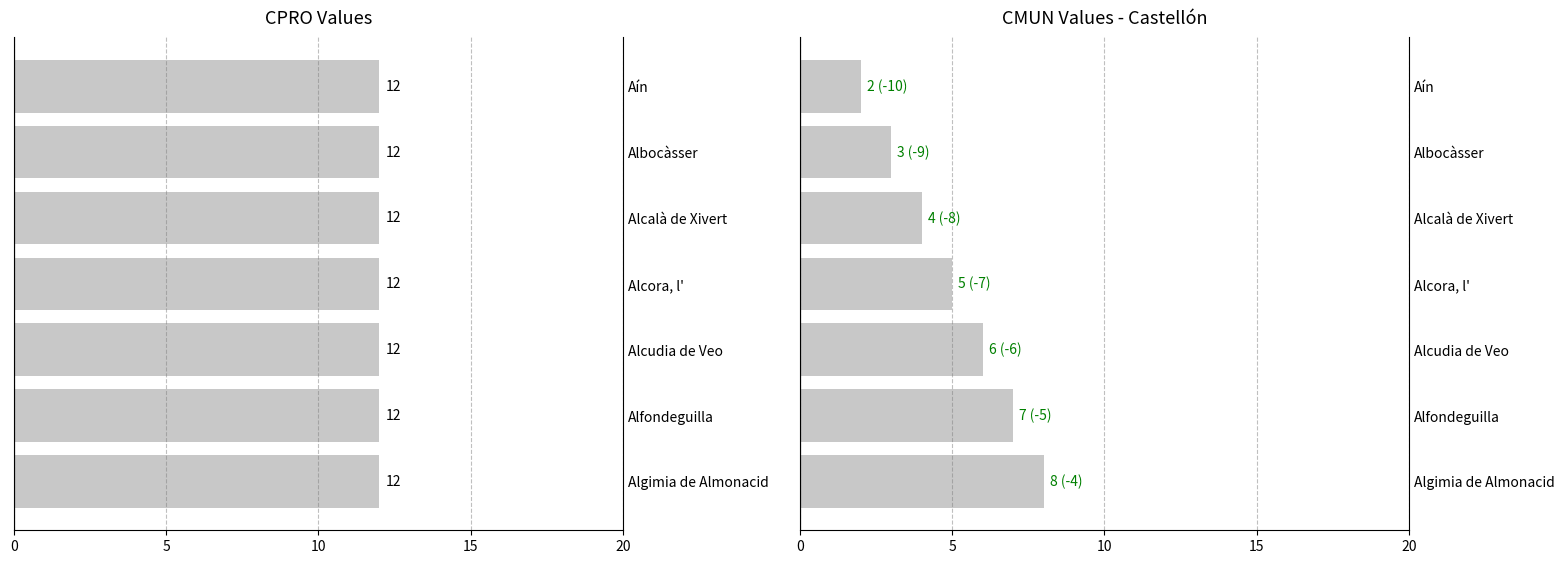

Which has a higher value, 6 or 5?

6